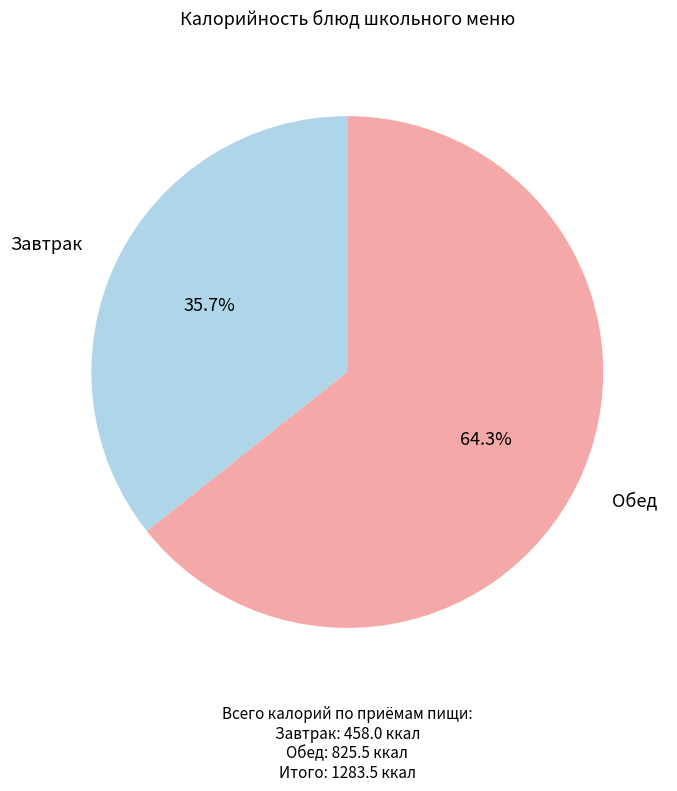

Between Завтрак and Обед, which is larger?

Обед